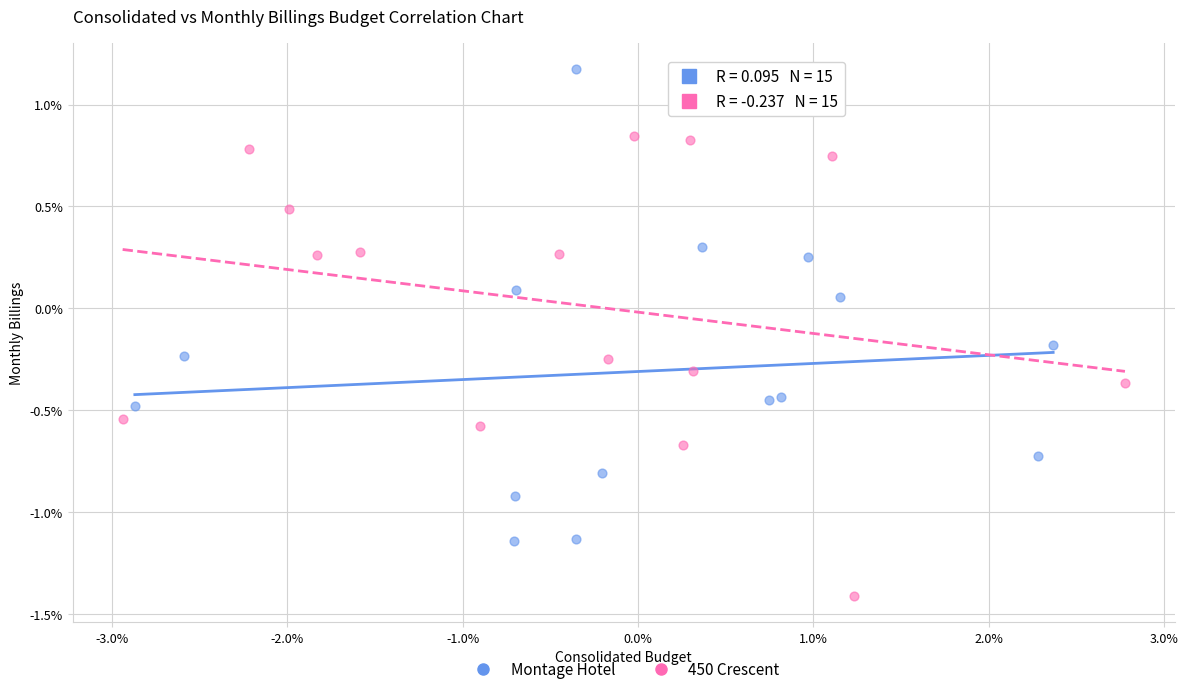

Which series reaches the maximum Y coordinate?

Montage Hotel